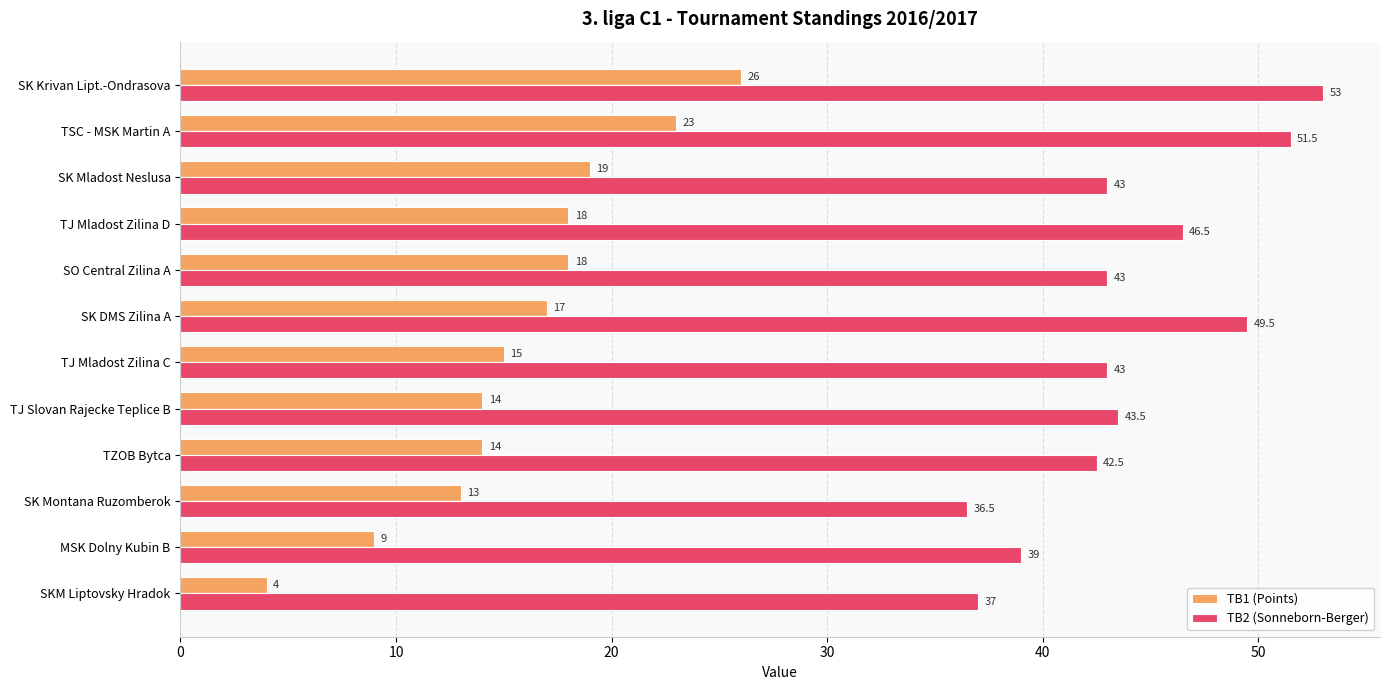

Between SK Mladost Neslusa and MSK Dolny Kubin B, which series saw the biggest shift?

TB1 (Points)